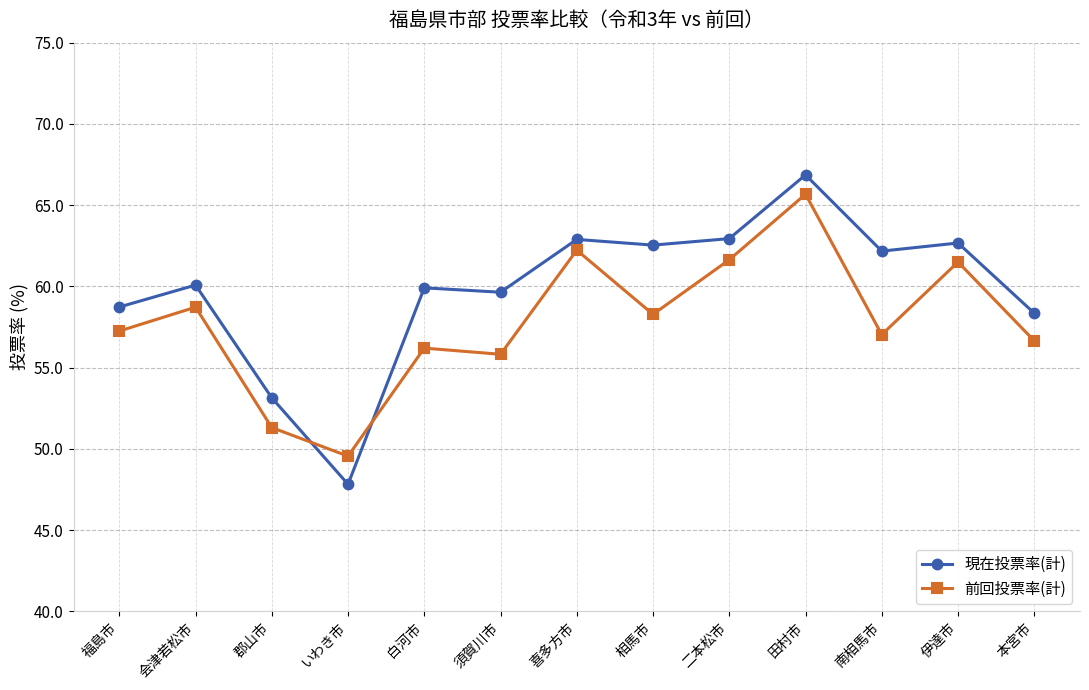

True or false: 現在投票率(計) and 前回投票率(計) cross at least once.

True